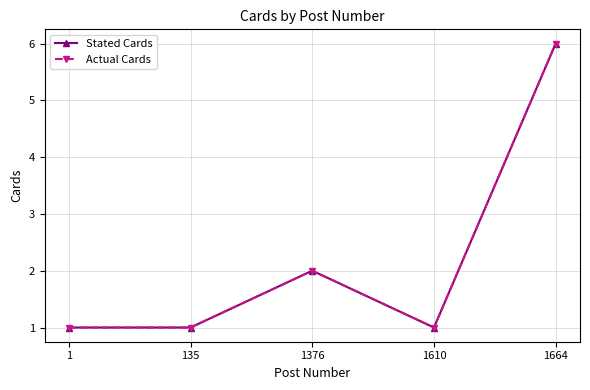

What is the average value of the Stated Cards series?

2